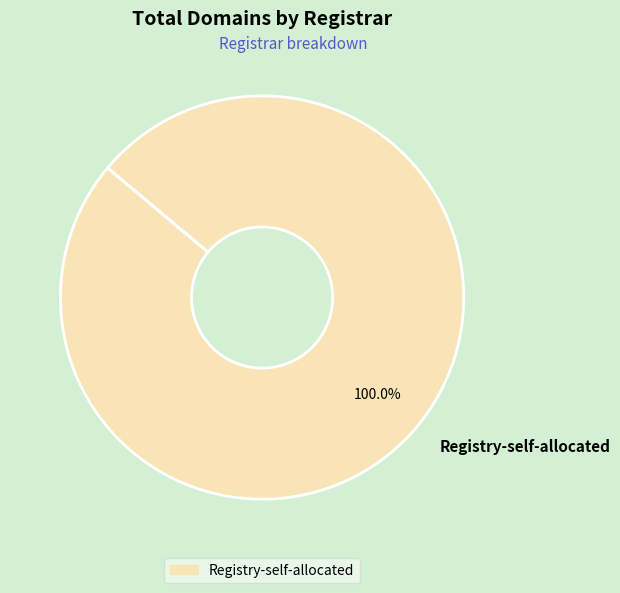

Rank the categories by value from highest to lowest.

Registry-self-allocated